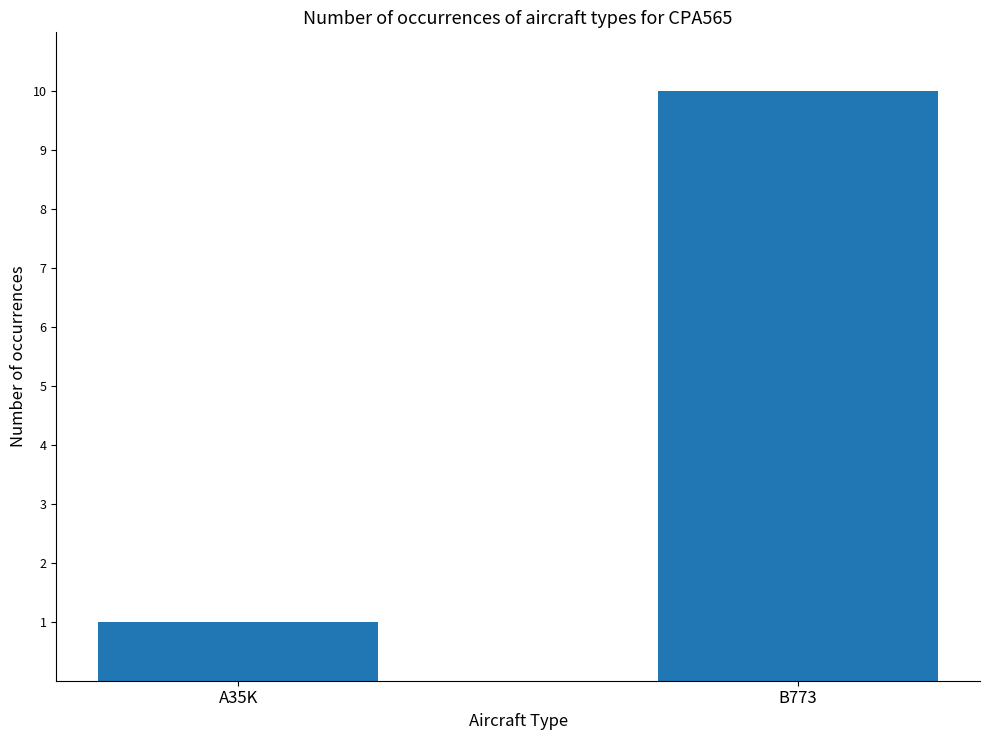

What is the difference between the values at A35K and B773?

9